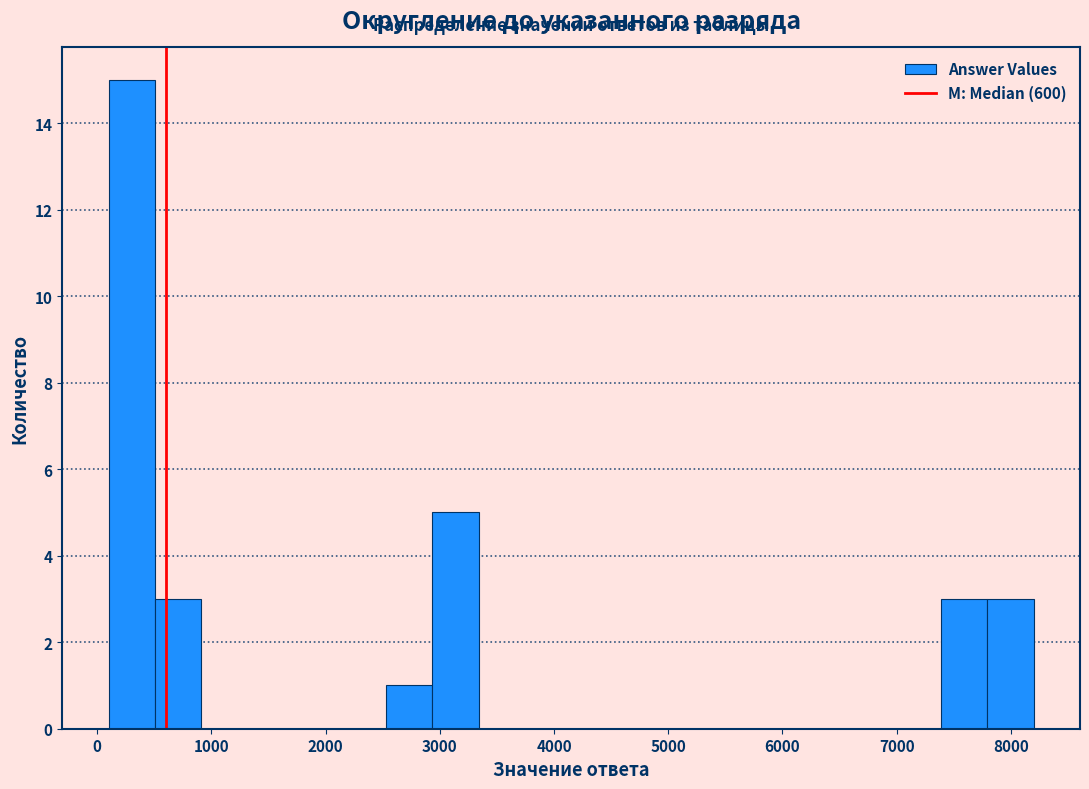

Which range on the x-axis has the tallest bar?

100 to 500